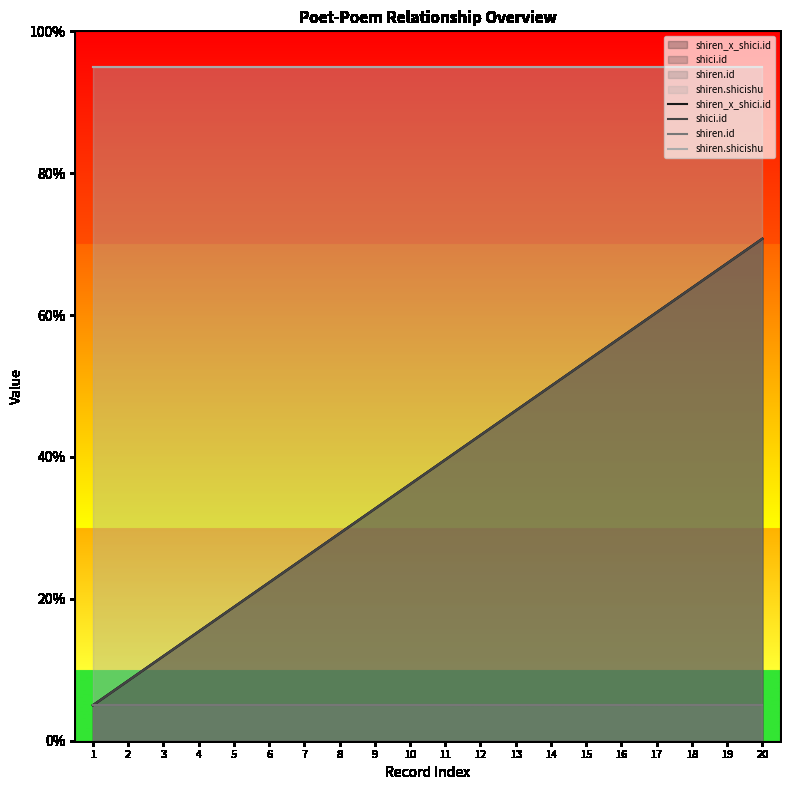

How many data points in shiren_x_shici.id are above 39?

10